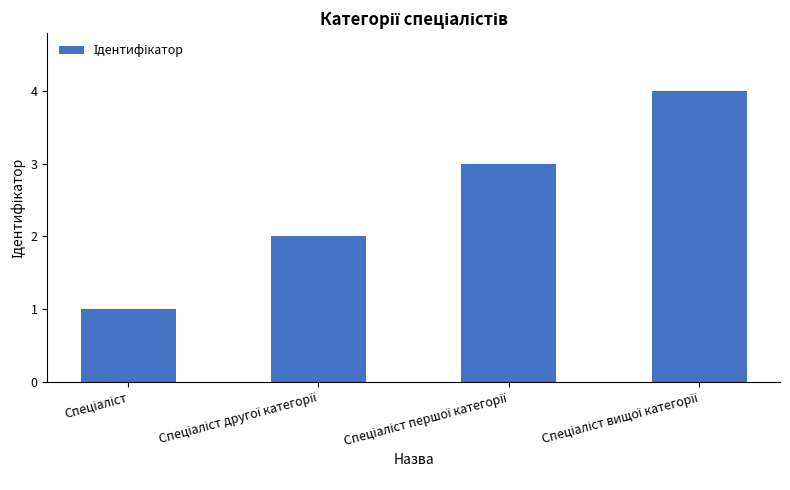

How many bars are there in total?

4